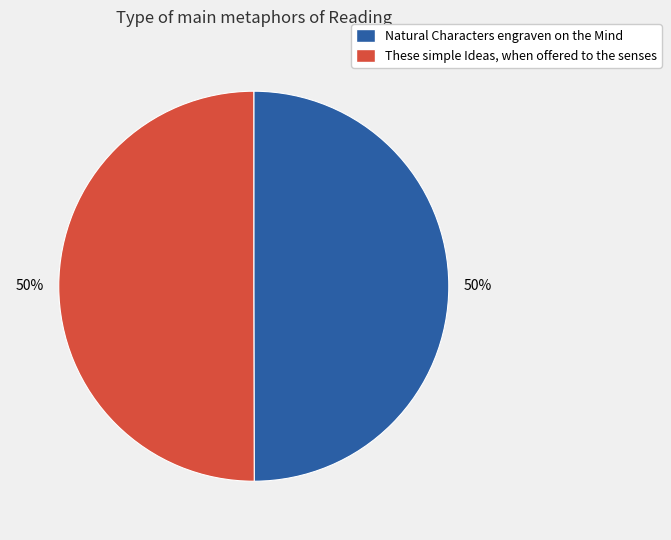

Approximately how many times larger is the value at These simple Ideas, when offered to the senses compared to Natural Characters engraven on the Mind?

1.0